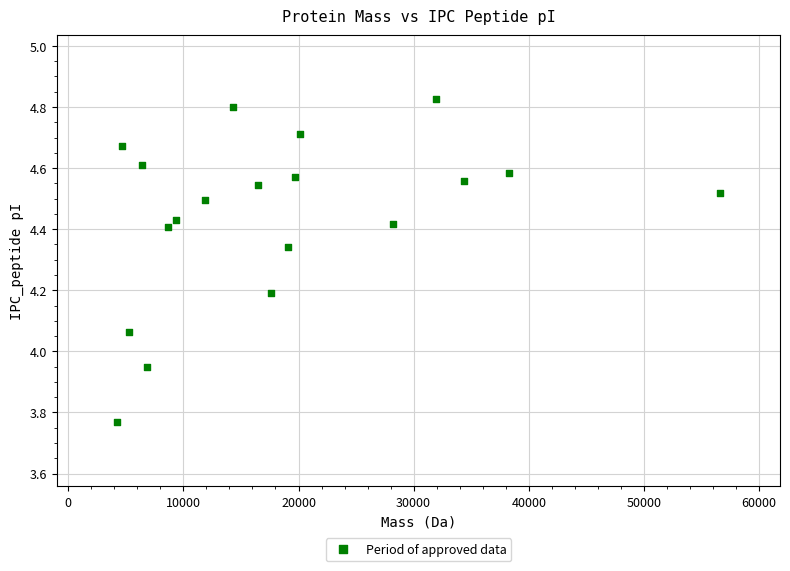

What is the range of Y values (max minus min)?

1.1